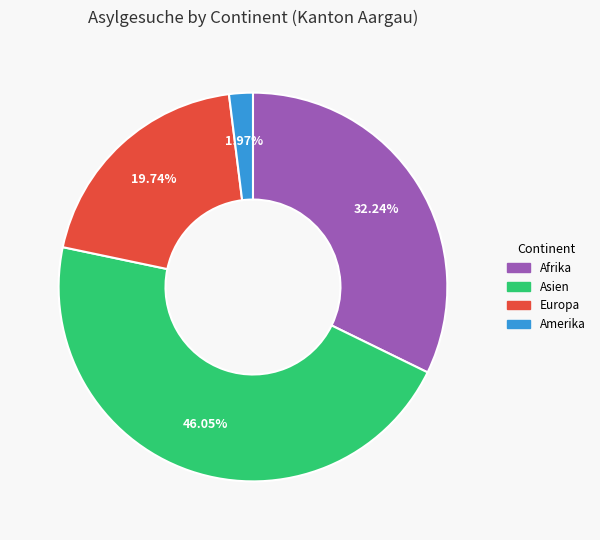

Which slice is the largest?

Asien